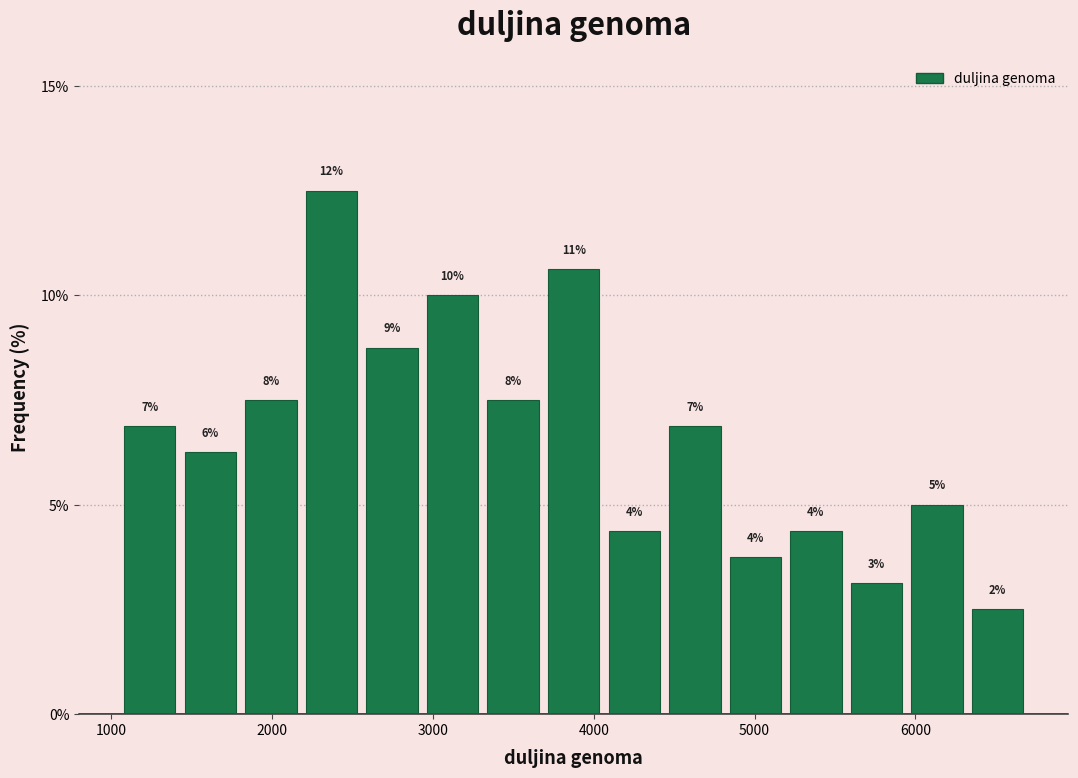

Read against the x-axis, roughly where is the centre of the tallest bar?

2400